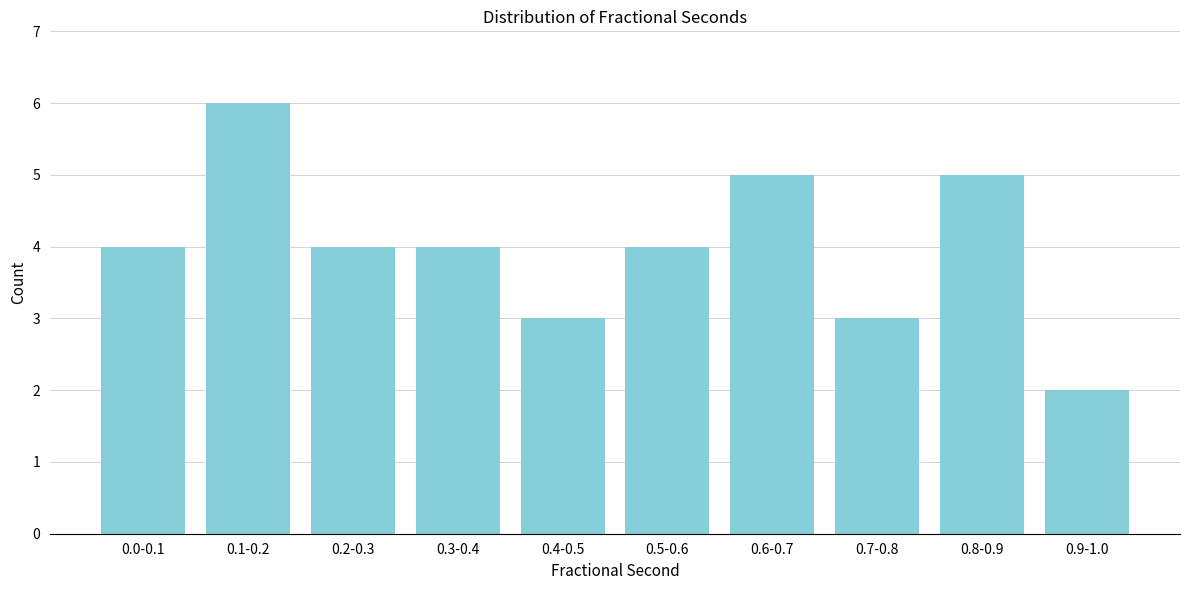

Reading right to left, transcribe all the data shown in this chart.

2	5	3	5	4	3	4	4	6	4